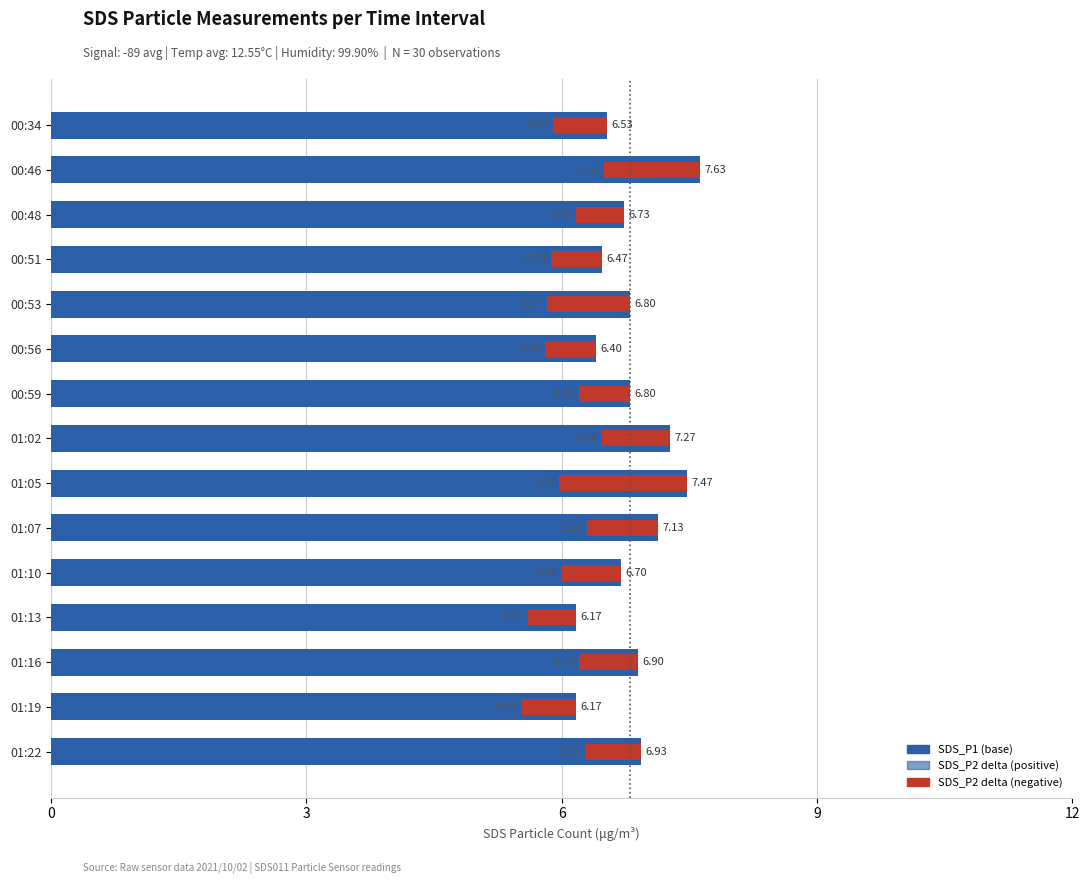

What is the value of the 12th bar from the left?

6.2